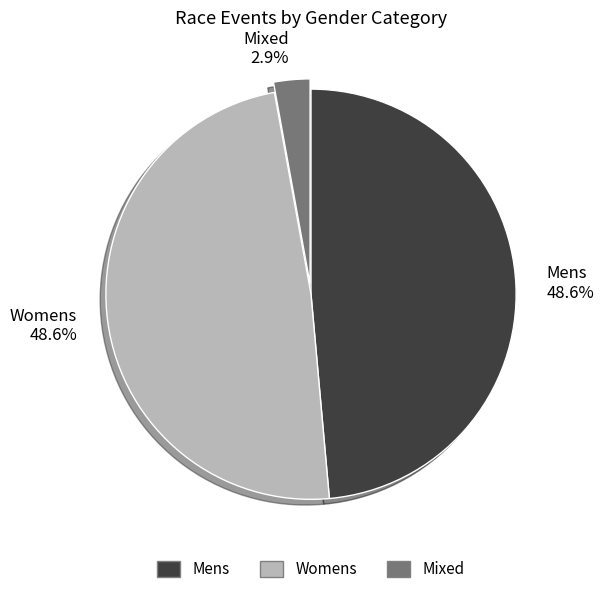

To the nearest percent, what percentage of the pie is Mens?

49%